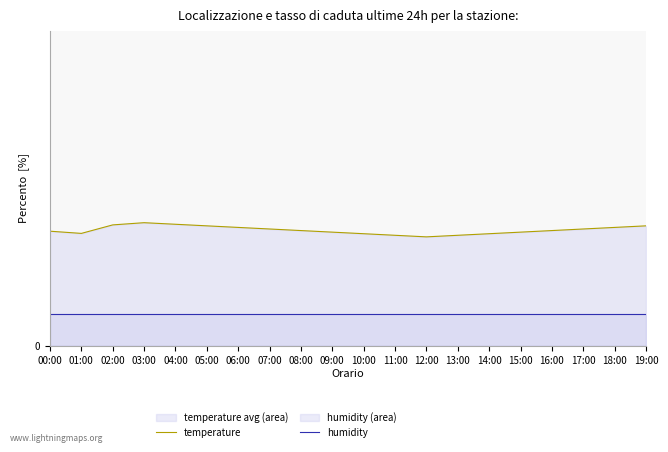

Does the chart display data point markers on the line(s)?

No